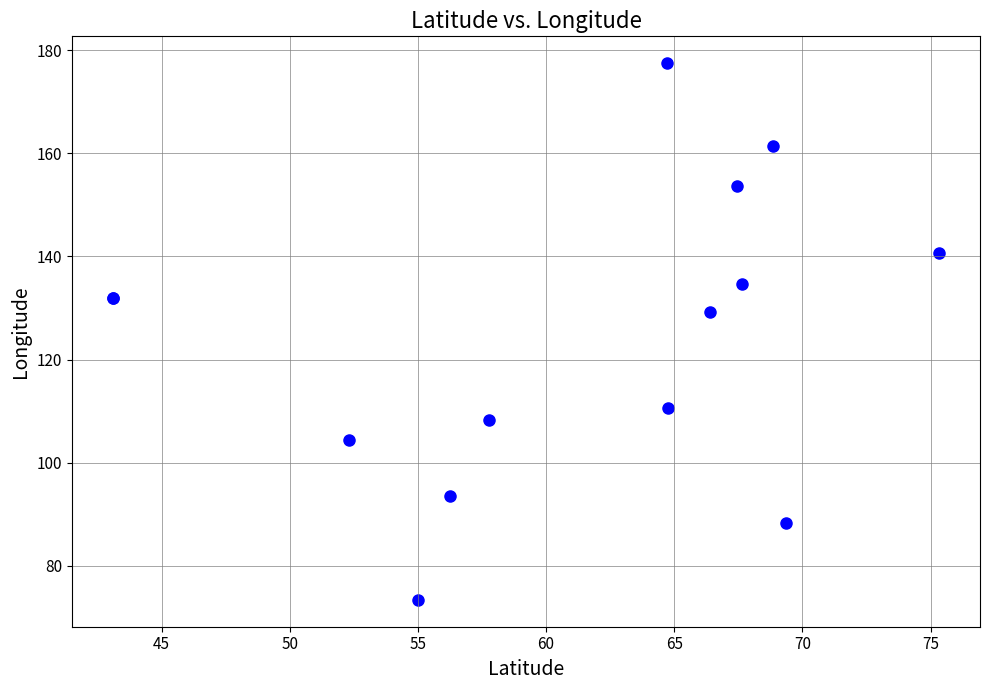

What Y value in the scatter plot is closest to 125?

129.2